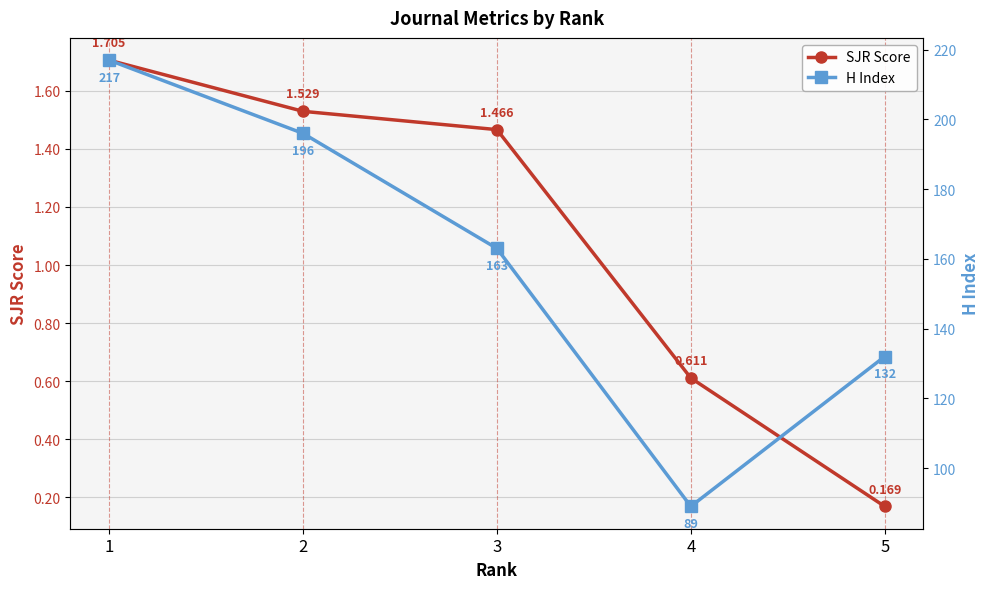

At which category is the sum across all series the highest?

1